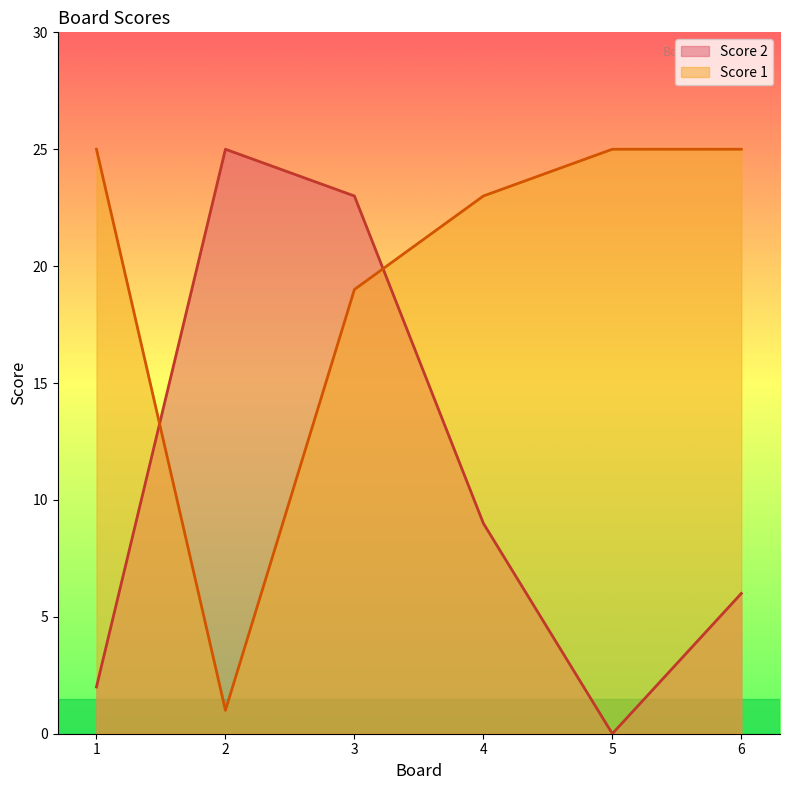

At which category does the chart reach its minimum across all series?

5